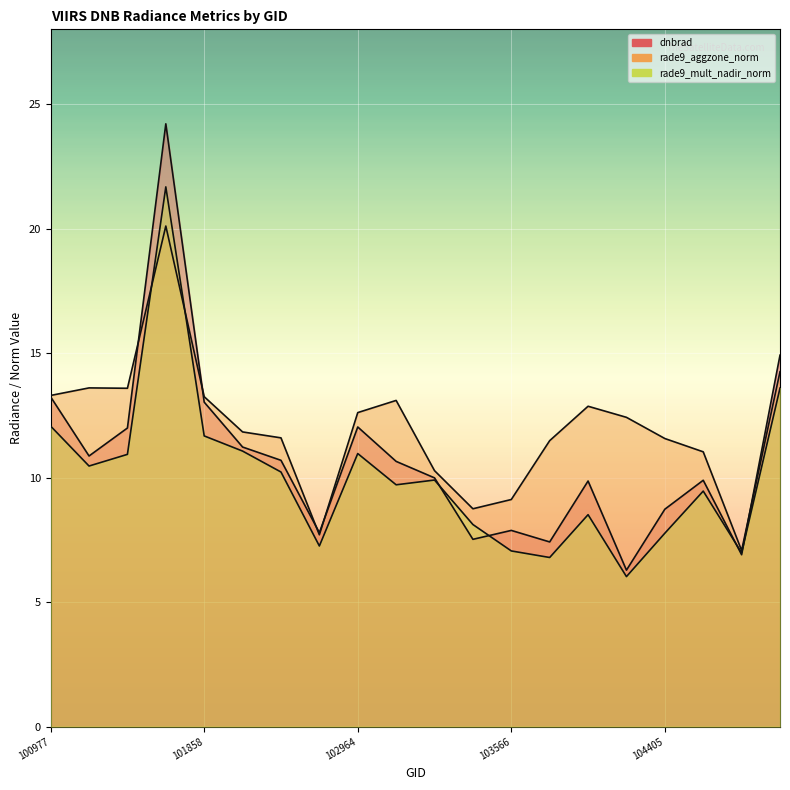

What are all the series names shown in the legend?

dnbrad, rade9_aggzone_norm, rade9_mult_nadir_norm